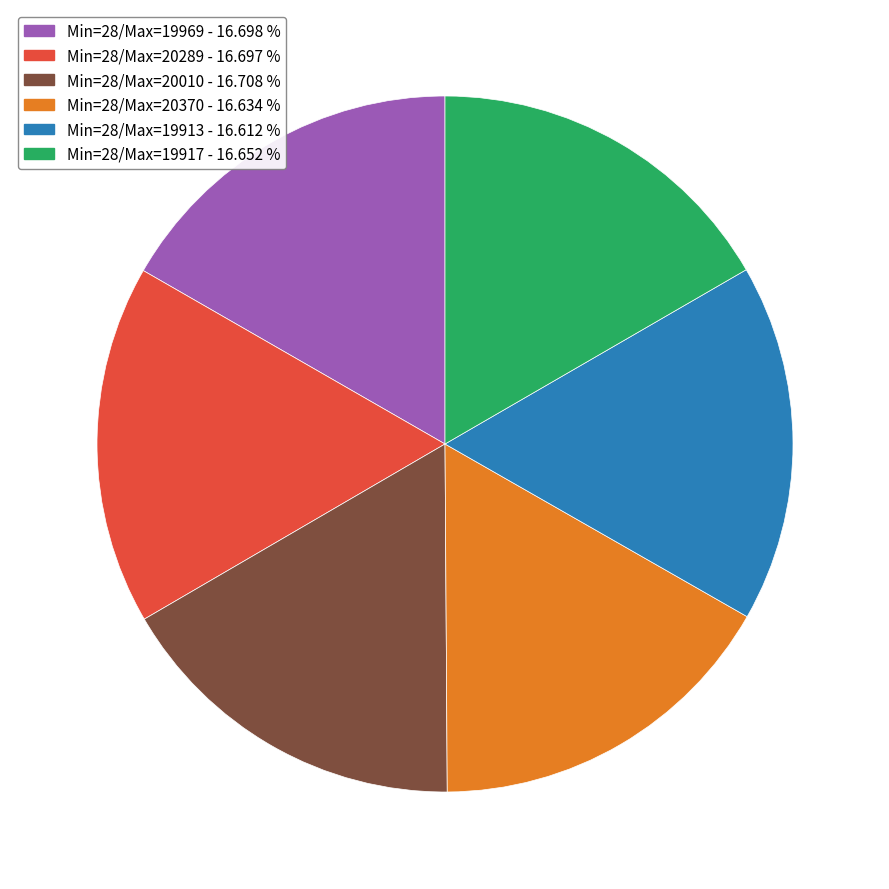

Is there any slice that represents more than half of the pie?

No